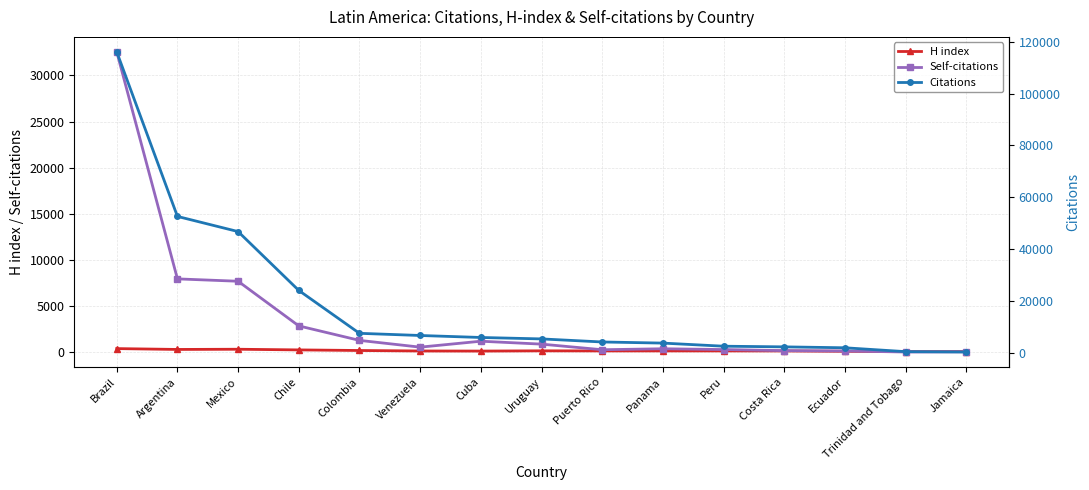

True or false: H index has a value of 573 at Brazil.

False